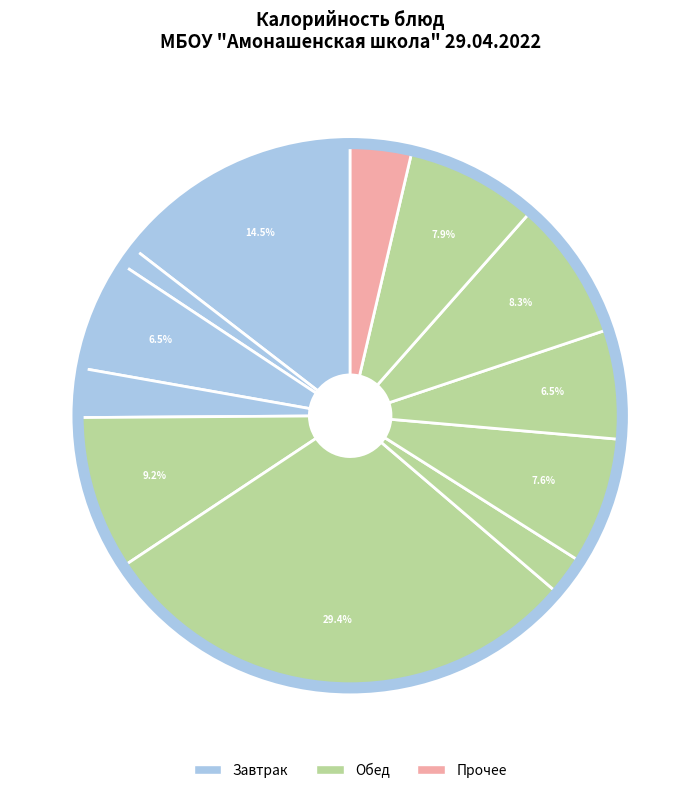

Count the number of slices in the pie.

12